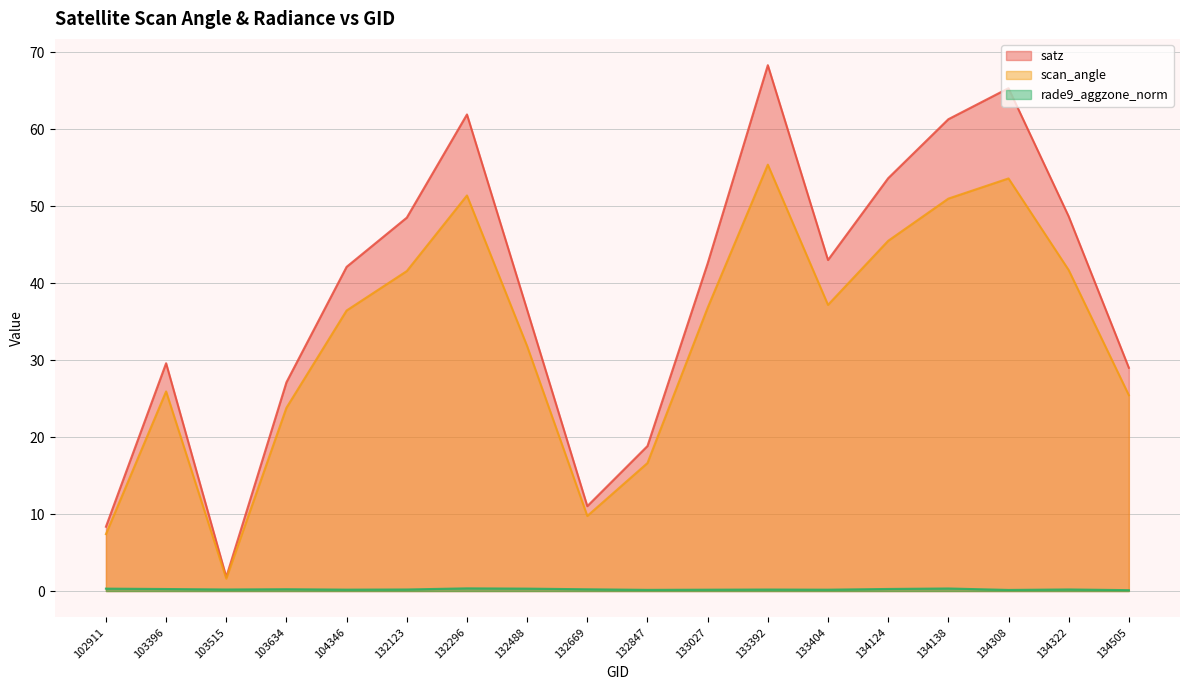

How many categories are shown in the chart?

18